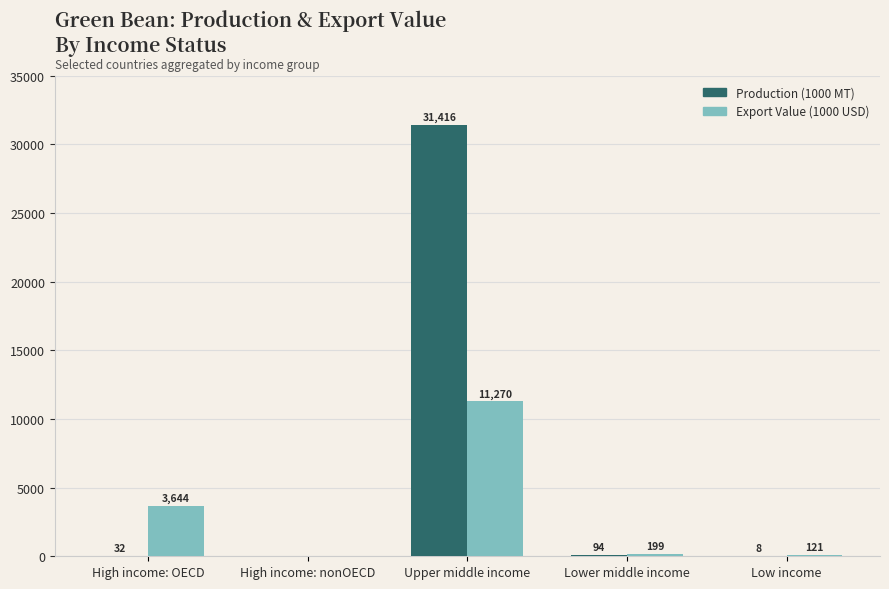

True or false: Production (1000 MT) has a value of 32.9 at High income: OECD.

True